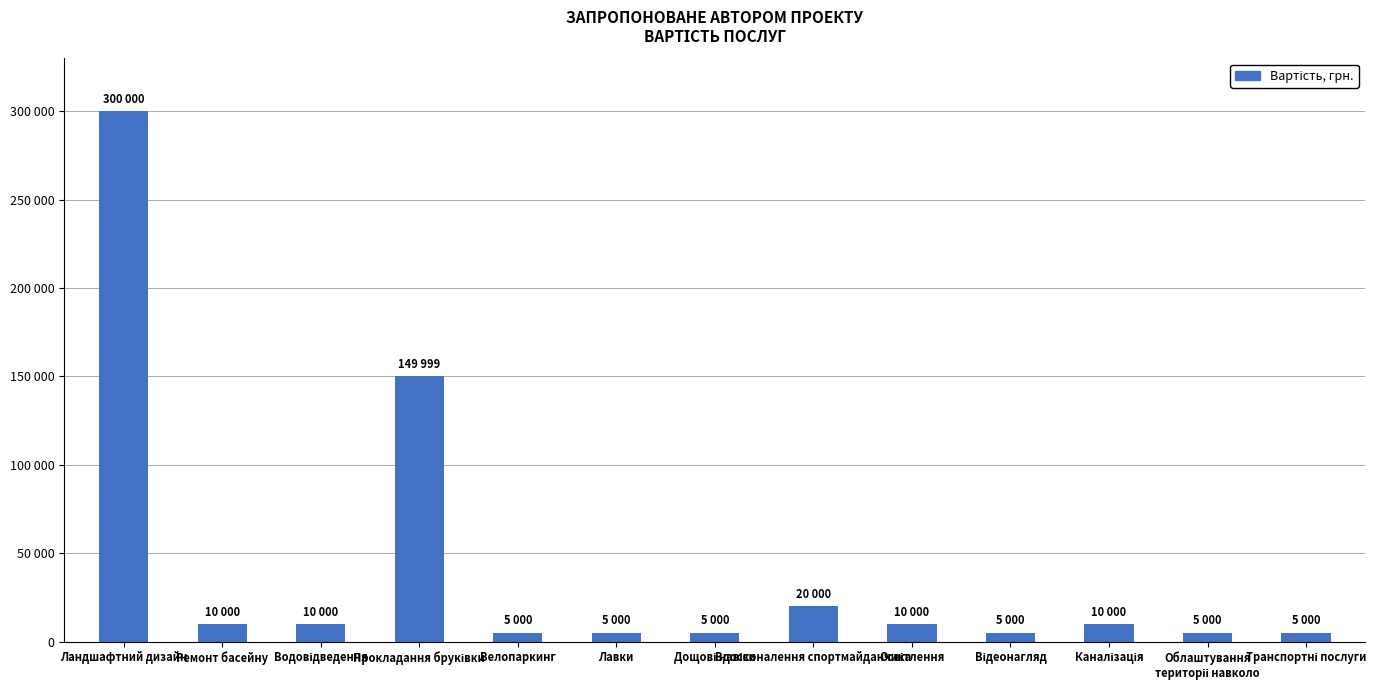

List the labels in order of value, smallest first.

Велопаркинг, Лавки, Дощові навіси, Відеонагляд, Облаштування
територіі навколо, Транспортні послуги, Ремонт басейну, Водовідведення, Освітлення, Каналізація, Вдосконалення спортмайданчика, Прокладання бруківки, Ландшафтний дизайн